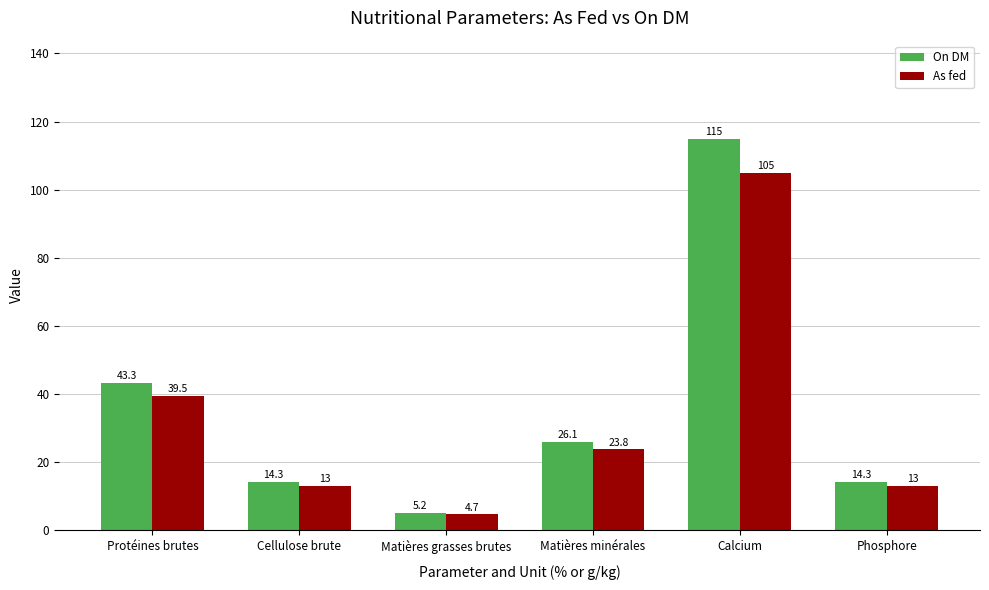

Reading right to left, what are all the values shown in this chart?

On DM: 14.3	115.0	26.1	5.2	14.3	43.3
As fed: 13.0	105.0	23.8	4.7	13.0	39.5